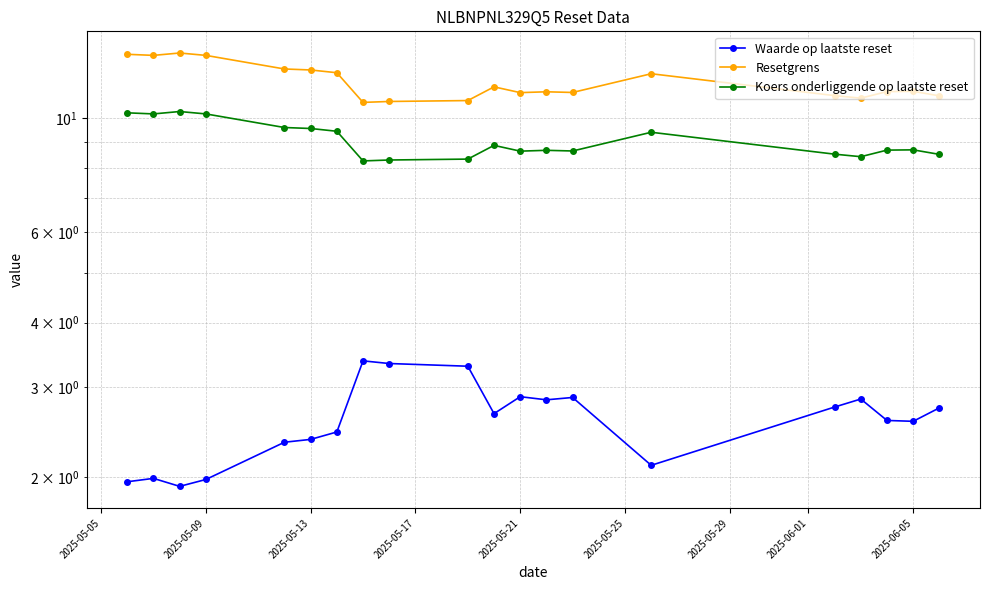

What is the difference between the maximum and second lowest values in the Waarde op laatste reset series?

1.4